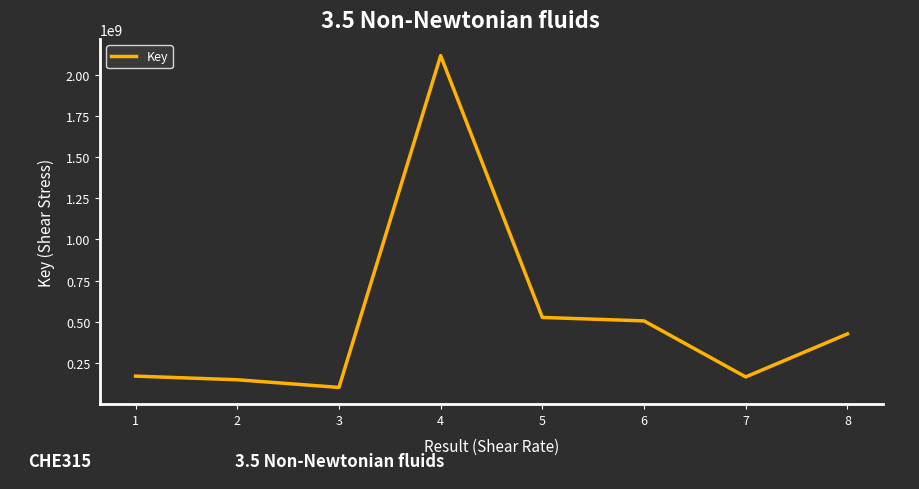

What is the ratio of the value at 1 to the value at 2?

1.2